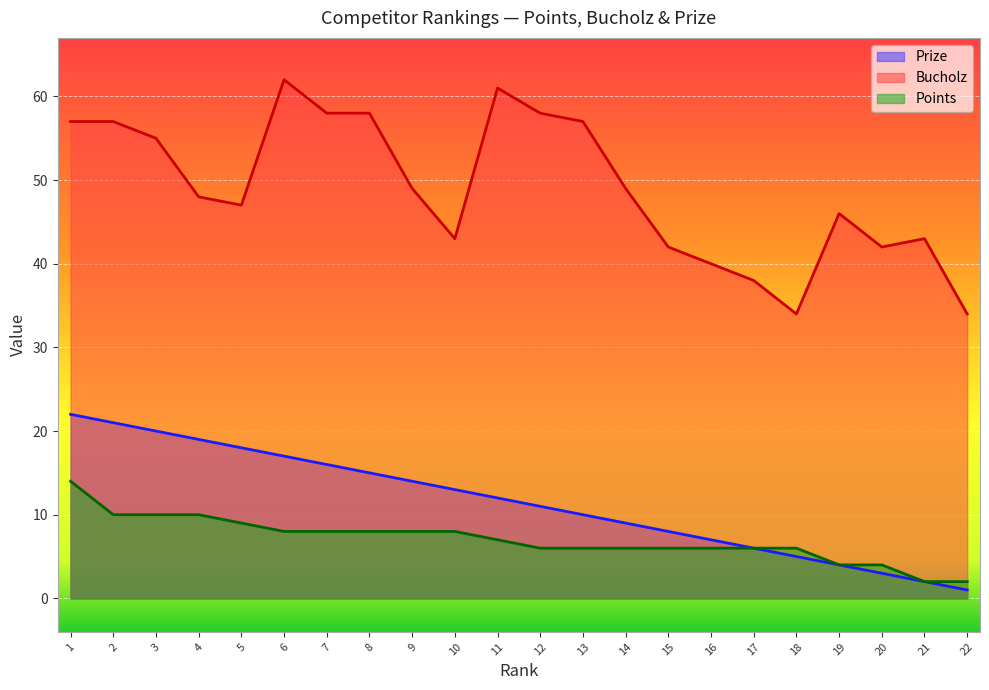

Which series has the largest range (max minus min)?

Bucholz